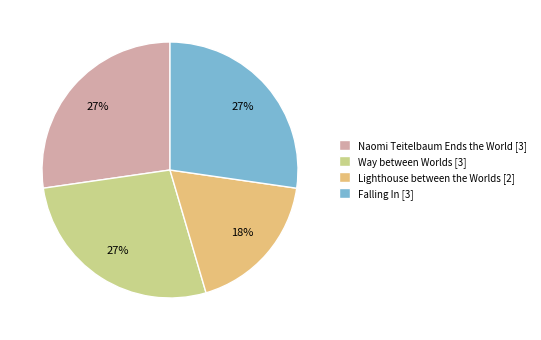

To the nearest percent, what is the difference between the largest and smallest slice percentages?

9%